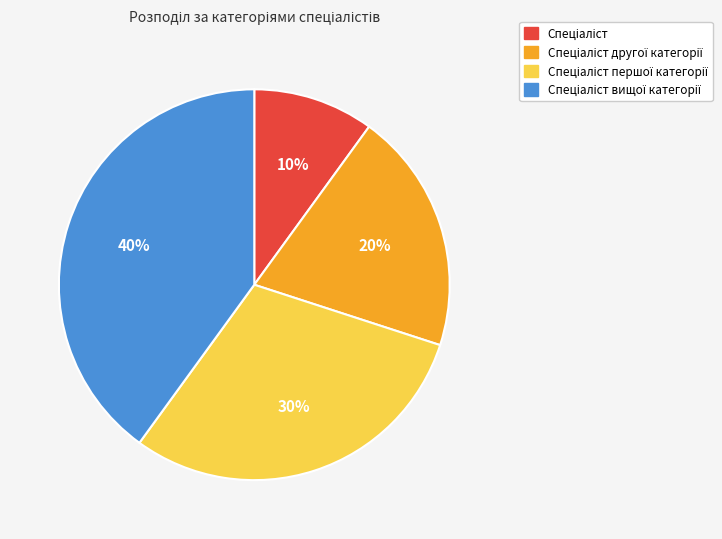

Is there a majority slice in this chart?

No